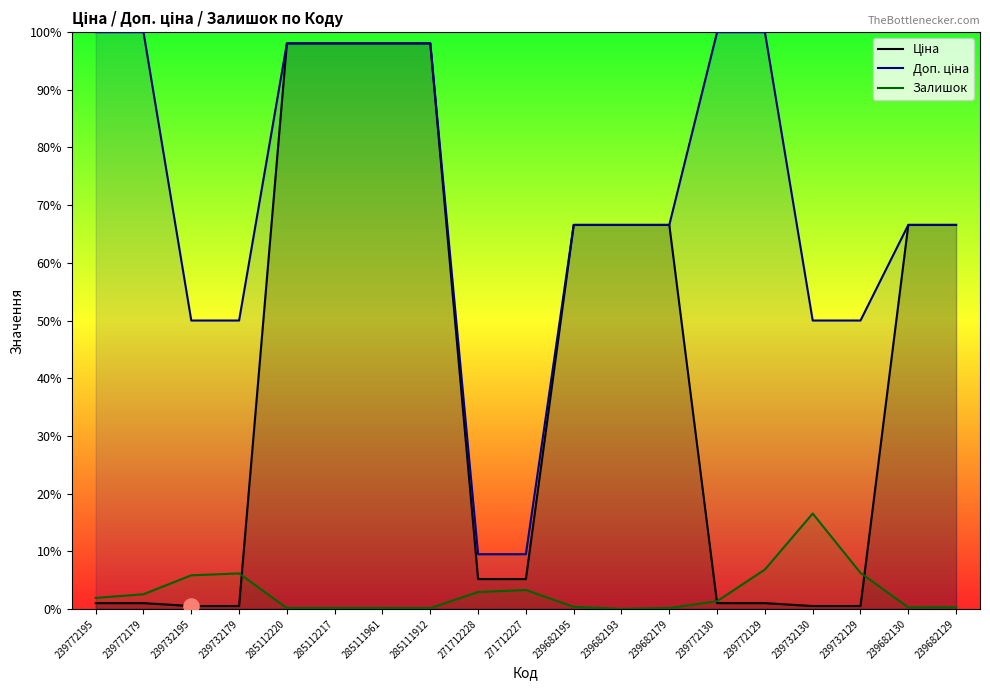

At which category is the sum across all series the highest?

285112220